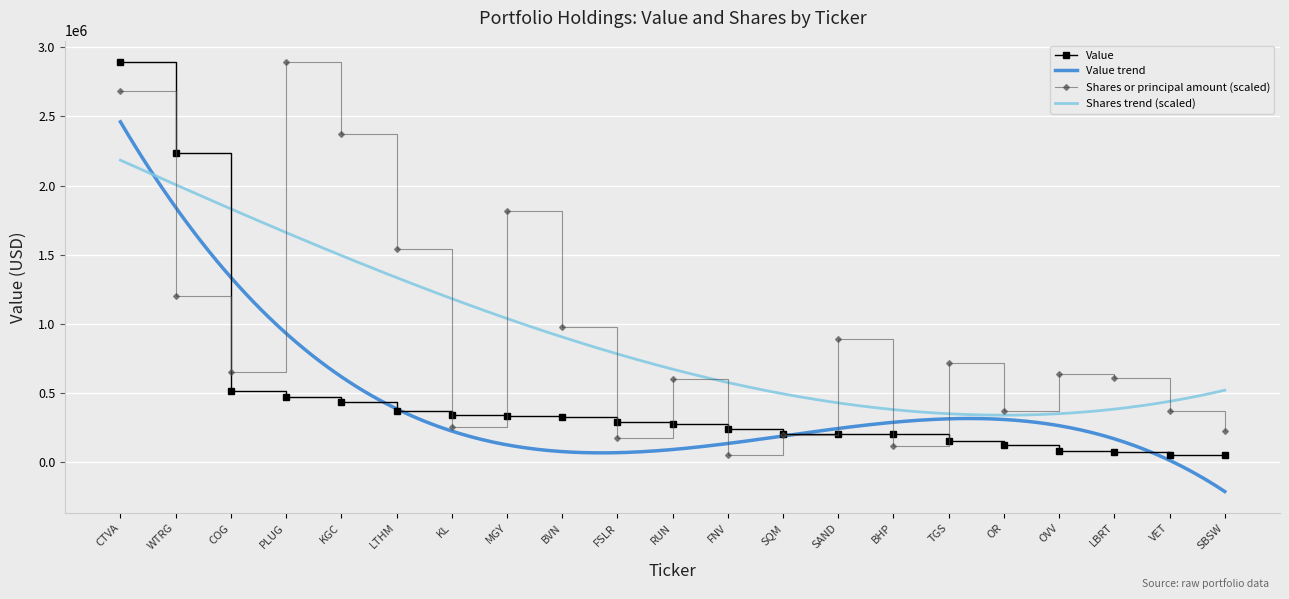

Which series has the widest spread of values?

Value